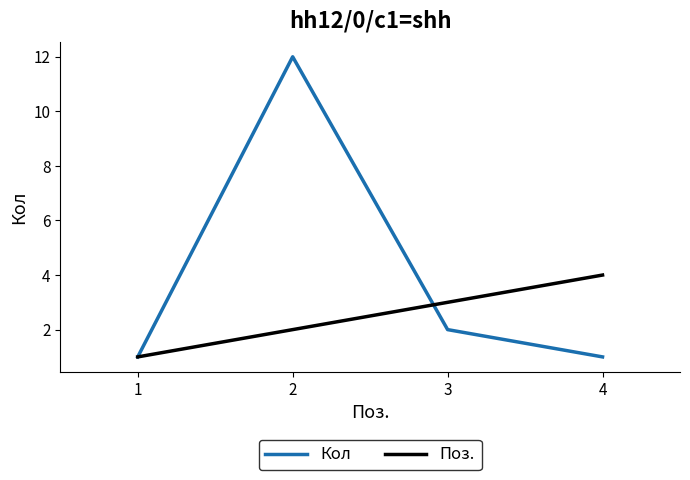

Does the chart display data point markers on the line(s)?

No